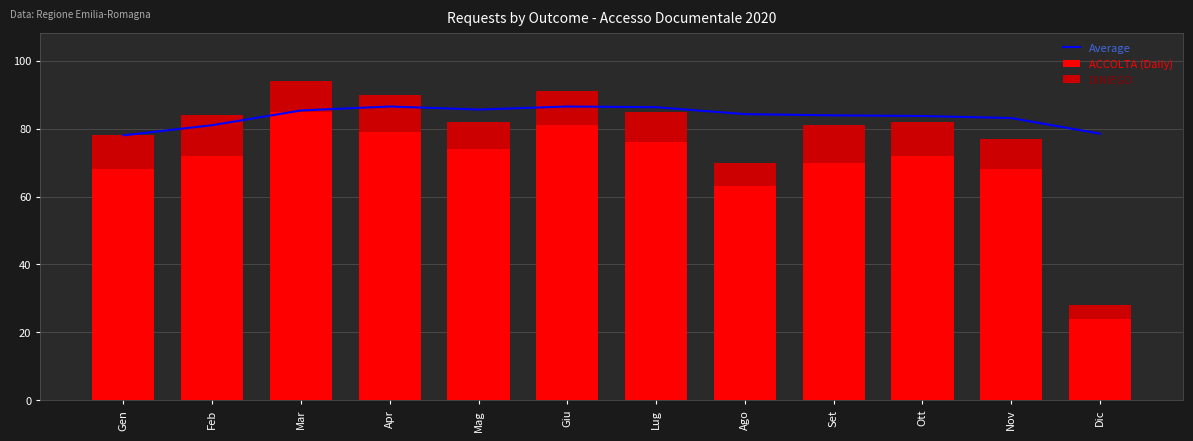

Which series changed the most between Gen and Apr?

ACCOLTA (Daily)